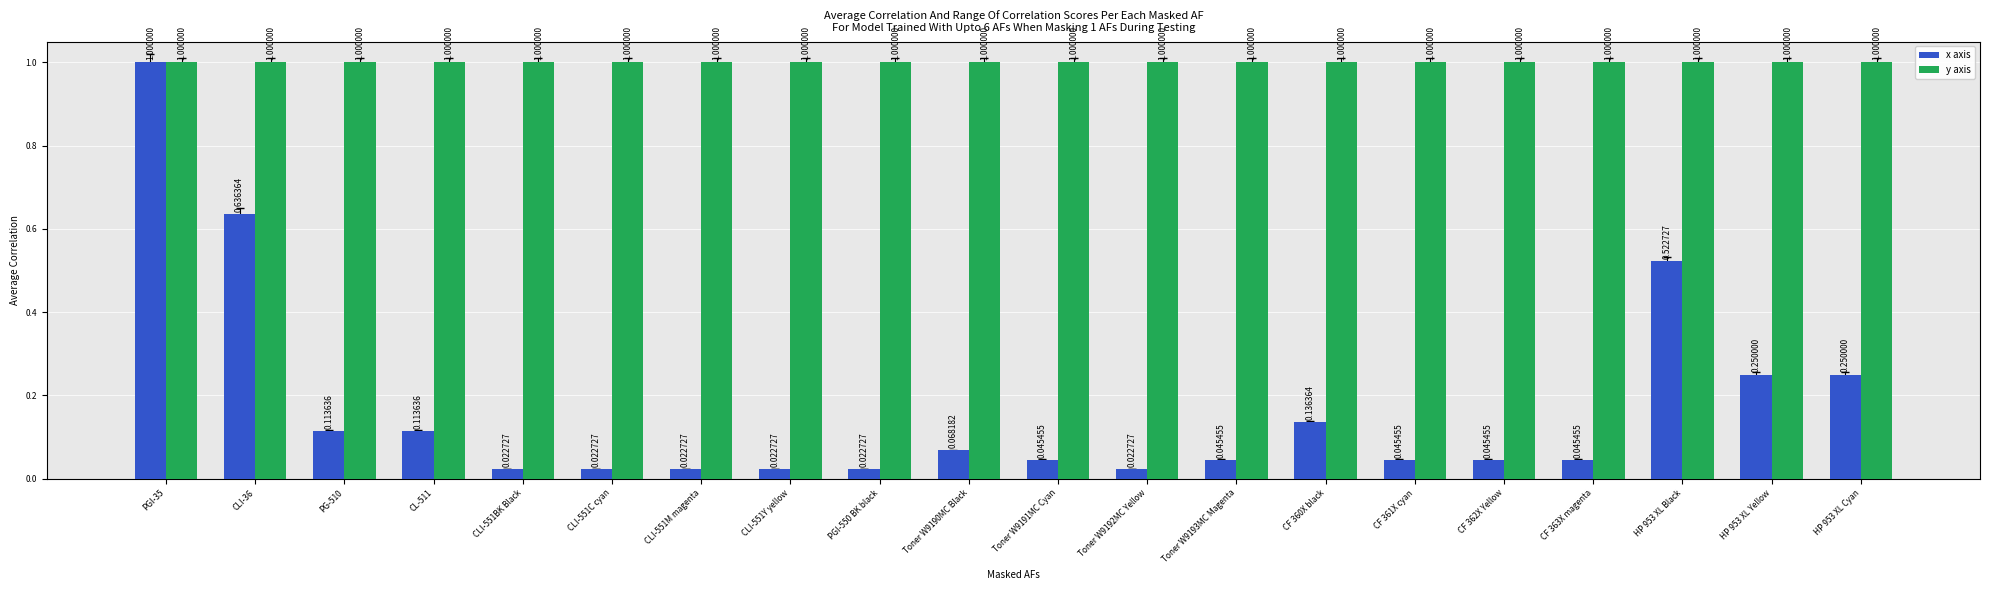

List the series in order of their overall mean, highest first.

y axis, x axis